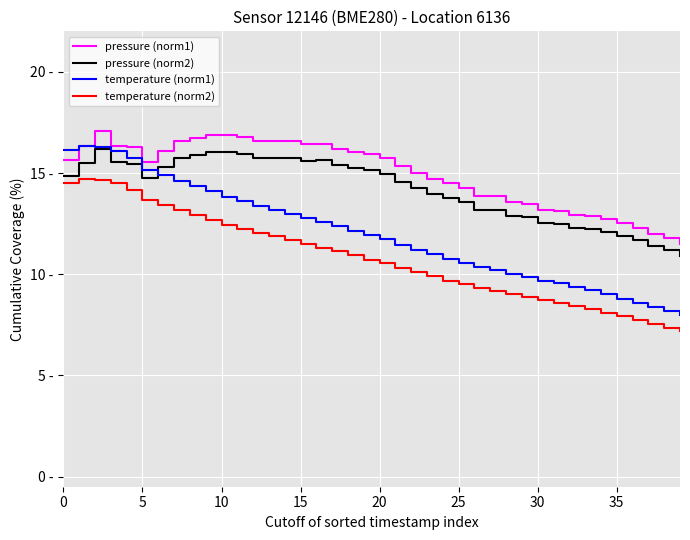

Does the chart display data point markers on the line(s)?

No